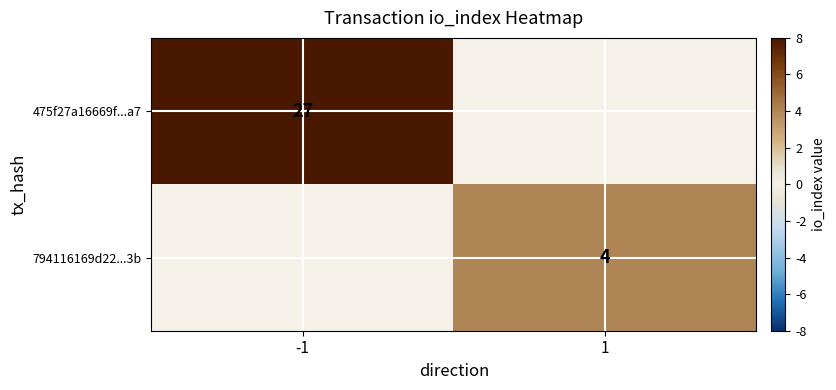

True or false: 475f27a16669f...a7 has a value of 13 at -1.

False